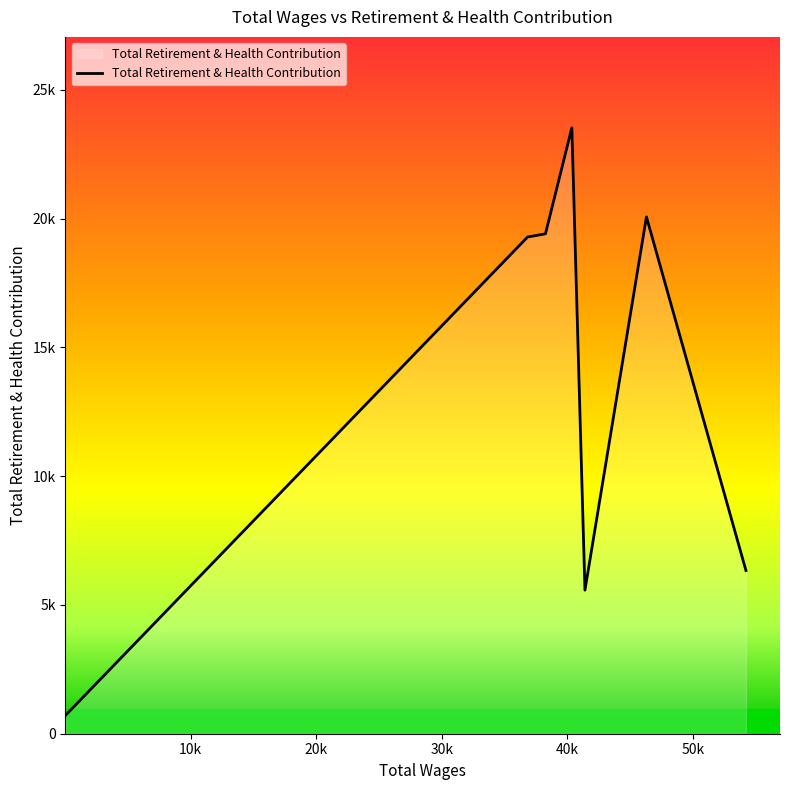

Does the chart have visible grid lines?

No